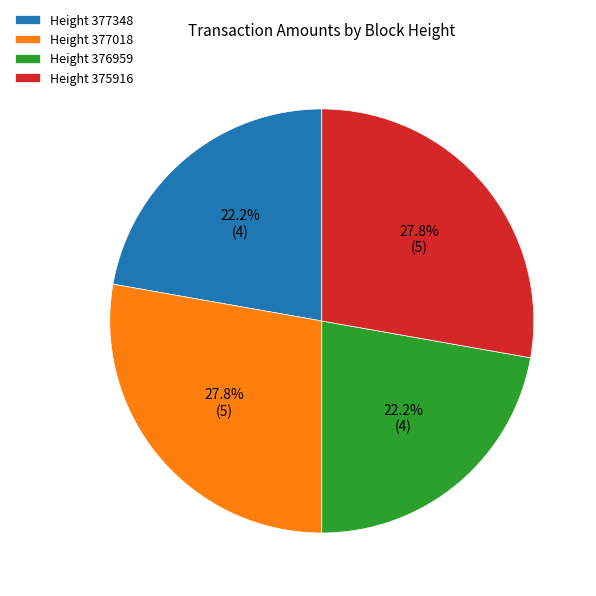

How much of the chart is everything except Height 375916?

72.2%